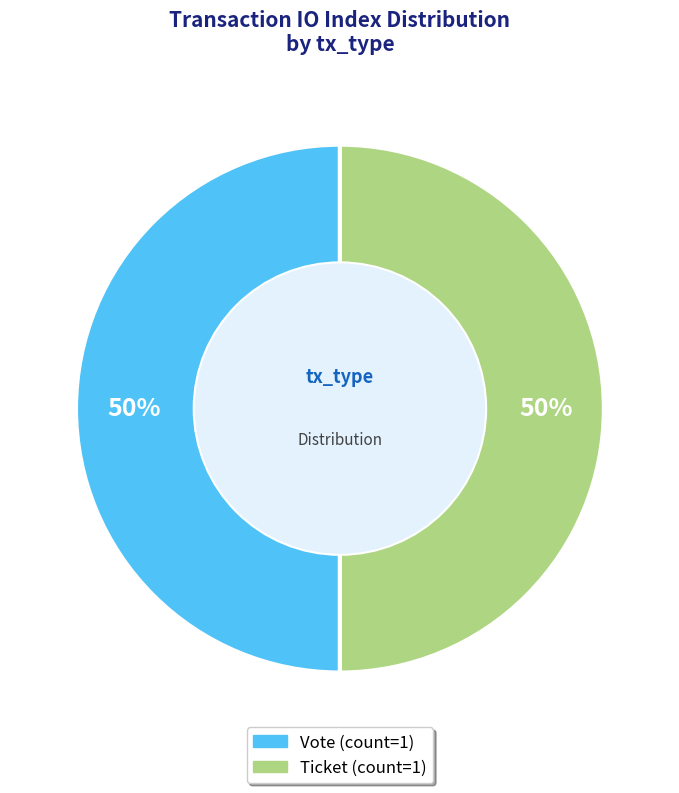

How many slices are in this pie chart?

2